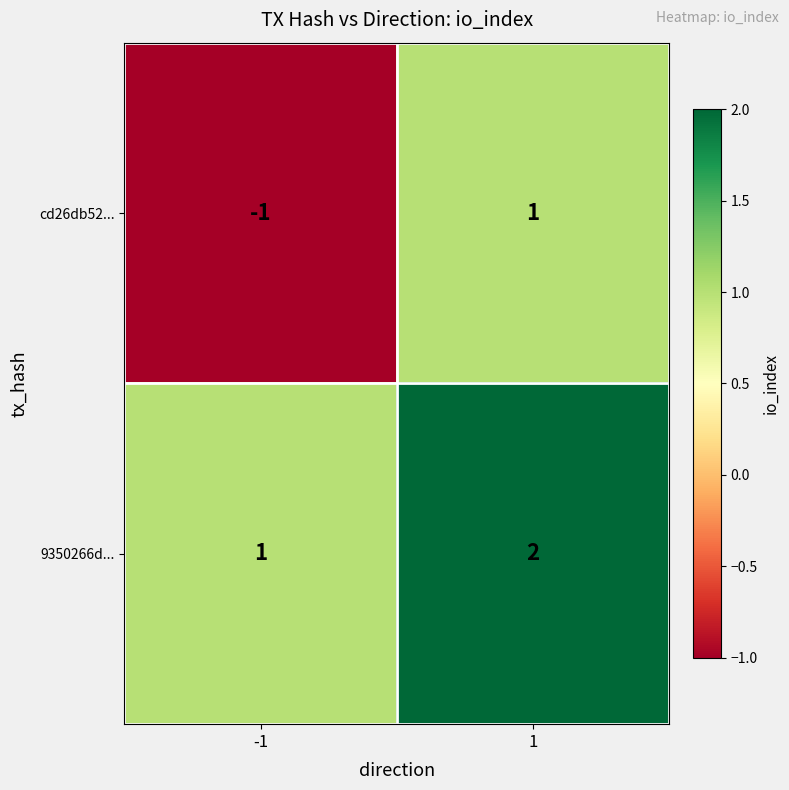

Is the value of cd26db52... at -1 greater than the value of 9350266d... at 1?

No